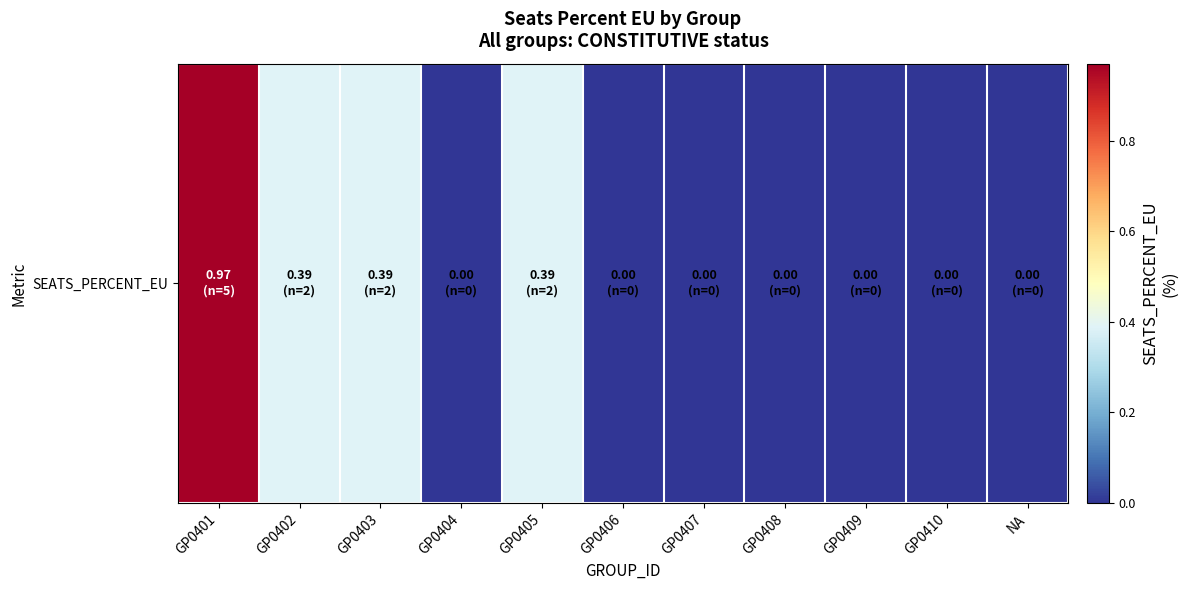

Reading left to right, list all the values displayed in this chart.

GP0401=1.0	GP0402=0.4	GP0403=0.4	GP0404=0.0	GP0405=0.4	GP0406=0.0	GP0407=0.0	GP0408=0.0	GP0409=0.0	GP0410=0.0	NA=0.0